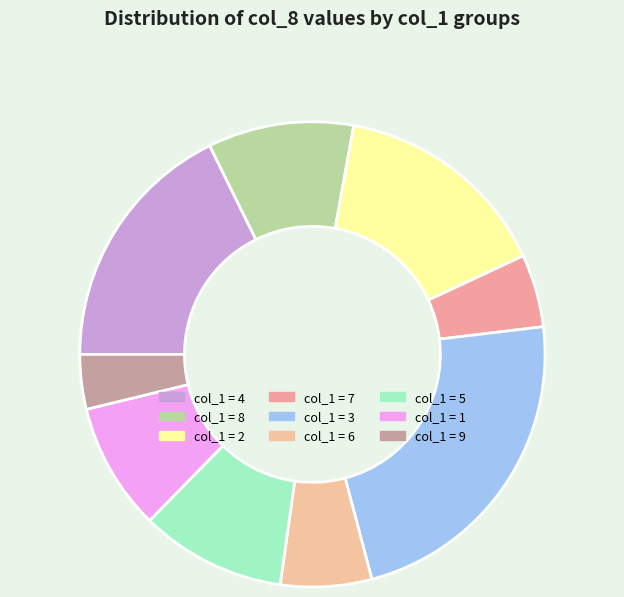

How many segments does this pie chart have?

9